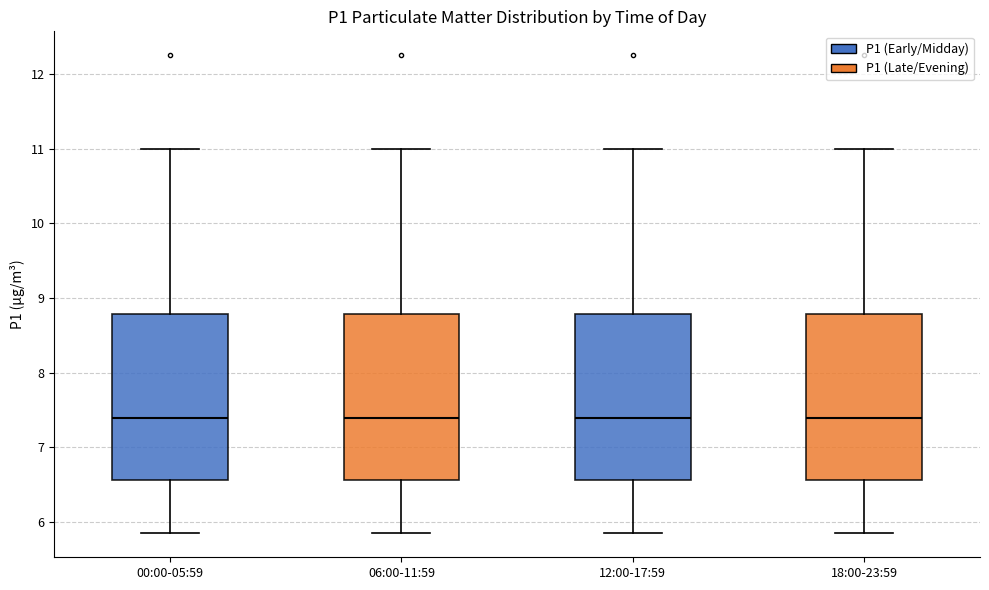

Reading left to right, read every box against the y-axis: the position of its median line, the range the box covers, and the ends of its whiskers. The values are not printed on the chart, so give them approximately, as read against the axis.

00:00-05:59: median 7.4, box 6.6 to 8.8, whiskers 5.9 to 11.0
06:00-11:59: median 7.4, box 6.6 to 8.8, whiskers 5.9 to 11.0
12:00-17:59: median 7.4, box 6.6 to 8.8, whiskers 5.9 to 11.0
18:00-23:59: median 7.4, box 6.6 to 8.8, whiskers 5.9 to 11.0